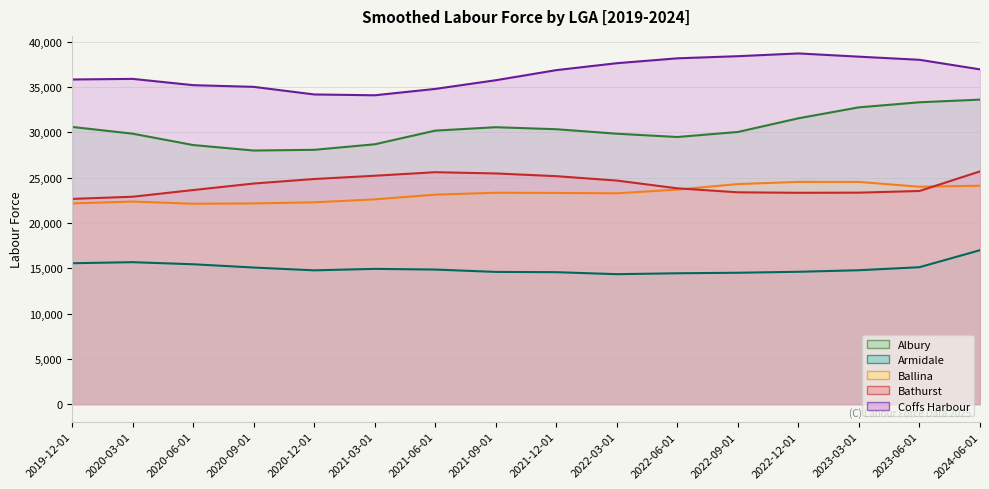

Where does the Coffs Harbour series first go above 36856?

2022-03-01